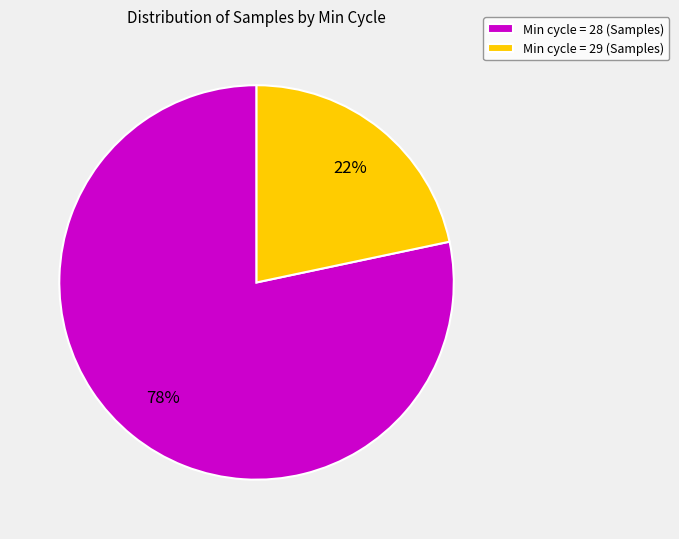

To the nearest percent, what is the average slice percentage?

50%